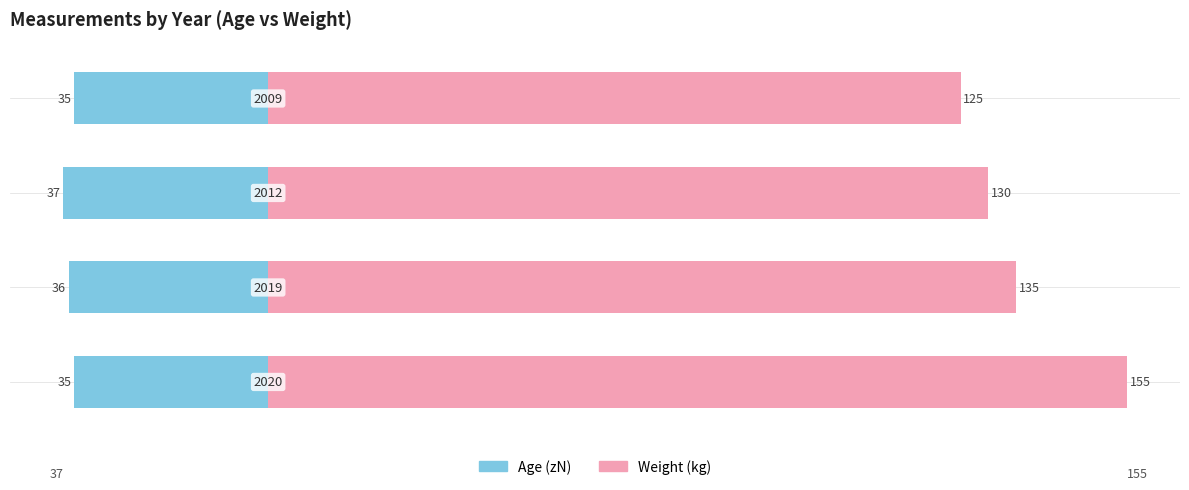

Which series changed the most between −50 and 25?

Weight (kg)